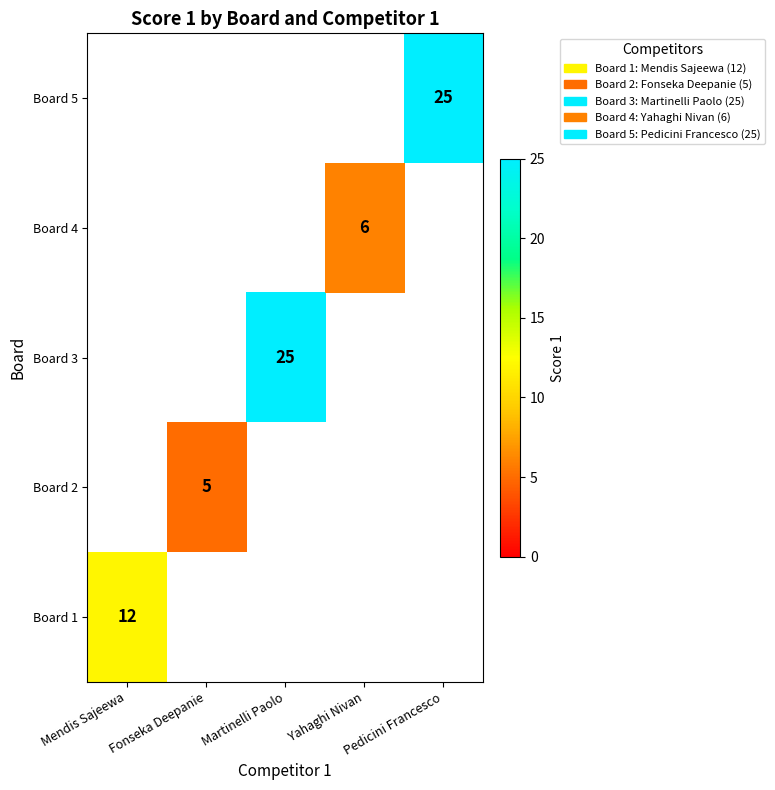

The value of Board 5 at Pedicini Francesco is 25. True or false?

True